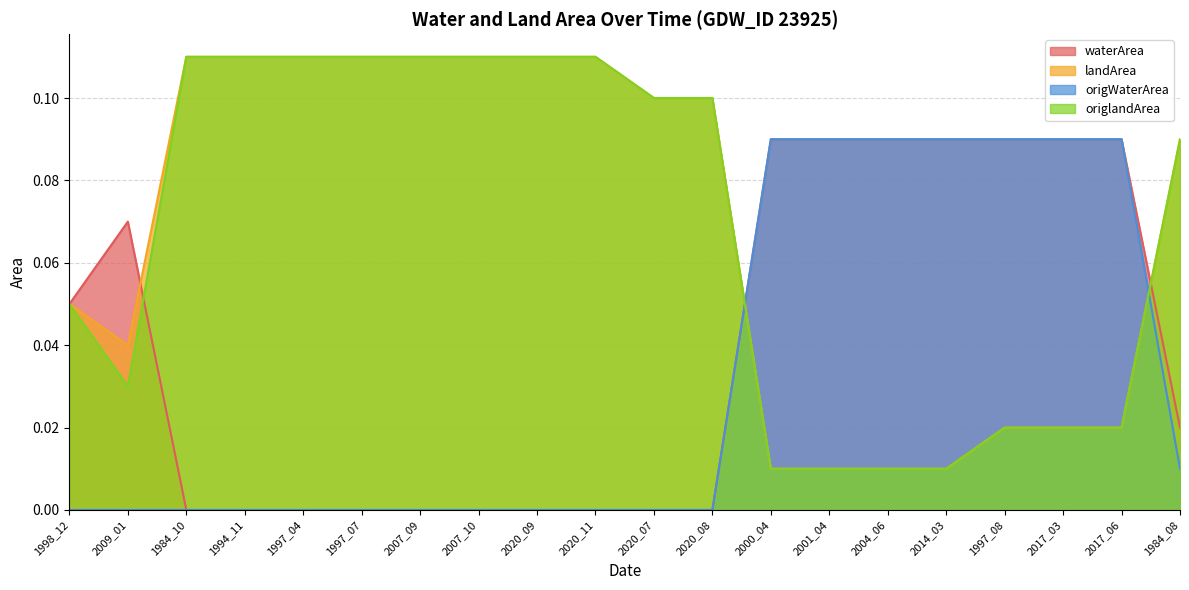

What are all the series names shown in the legend?

waterArea, landArea, origWaterArea, origlandArea